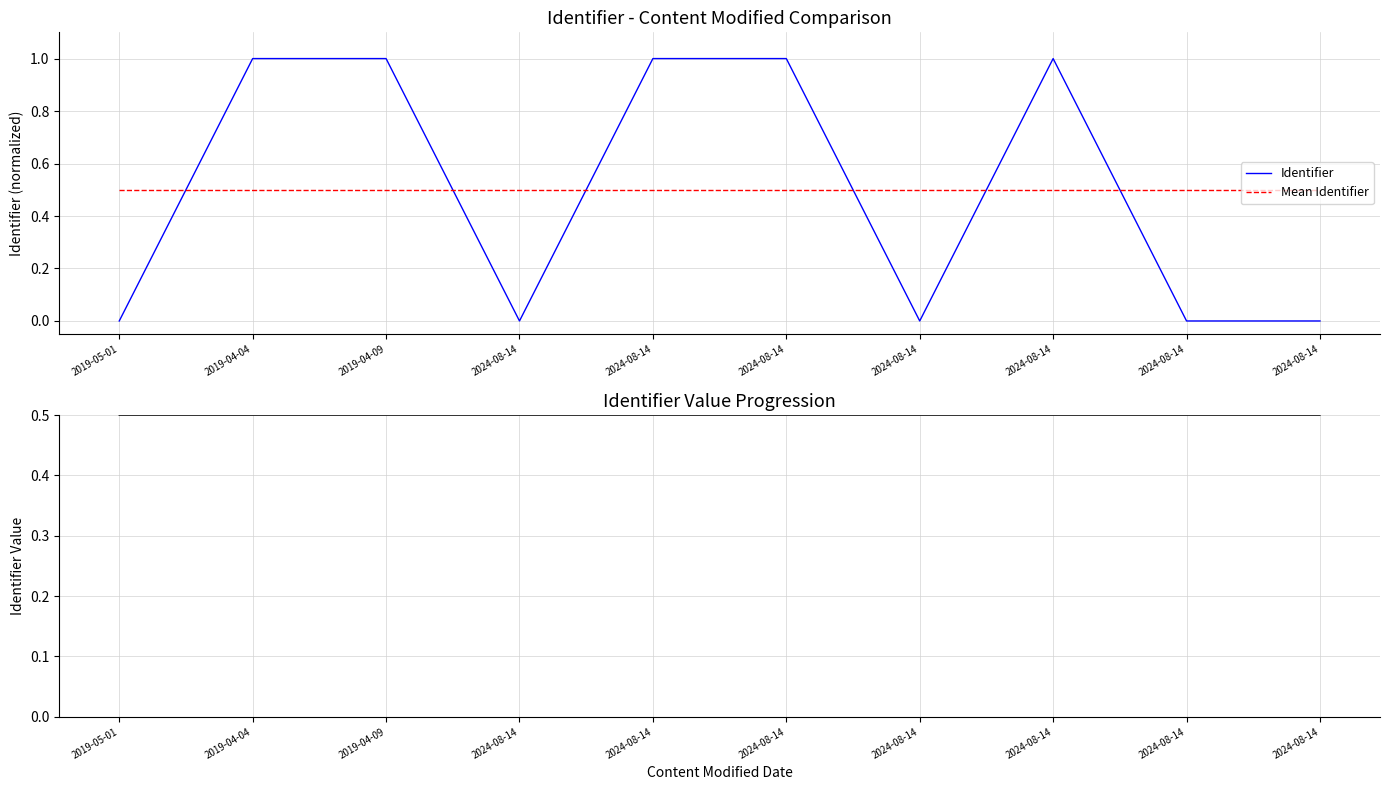

Which series ends up on top after the final intersection of Identifier and |Identifier - Mean|?

|Identifier - Mean|